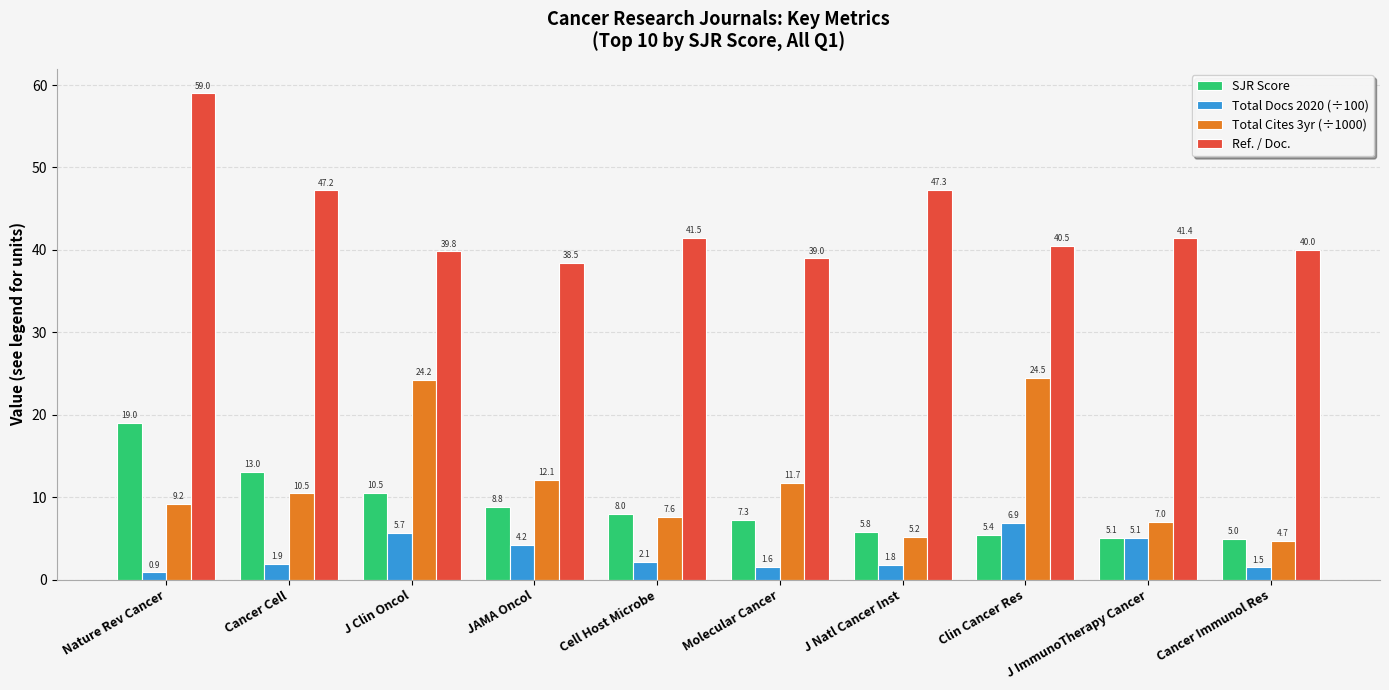

Which category has the lowest value across all series?

Nature Rev Cancer